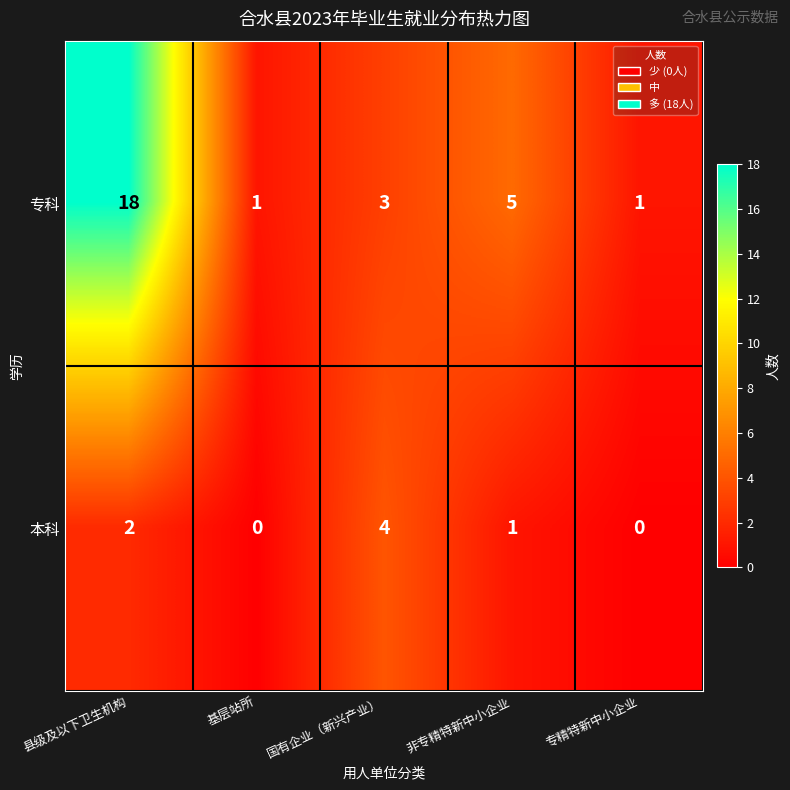

The value of 本科 at 非专精特新中小企业 is 0. True or false?

False